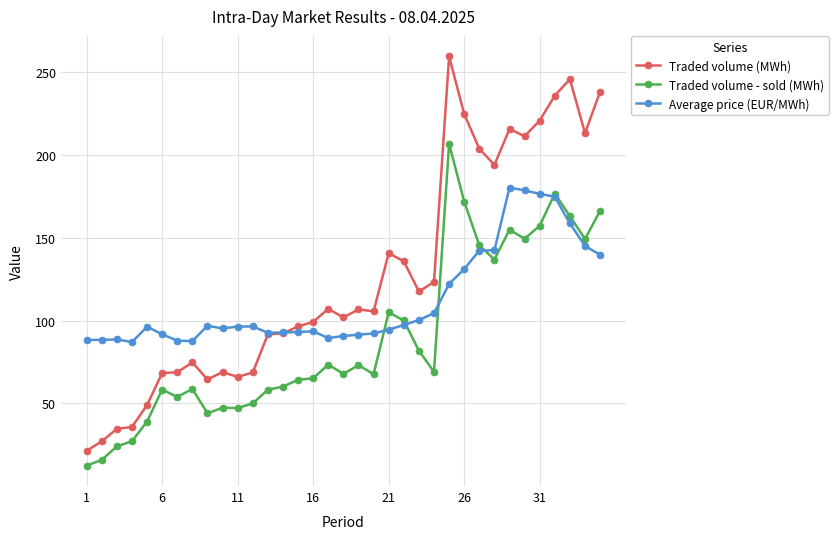

What is the value of the Traded volume (MWh) point at the 35th from the left?

238.3